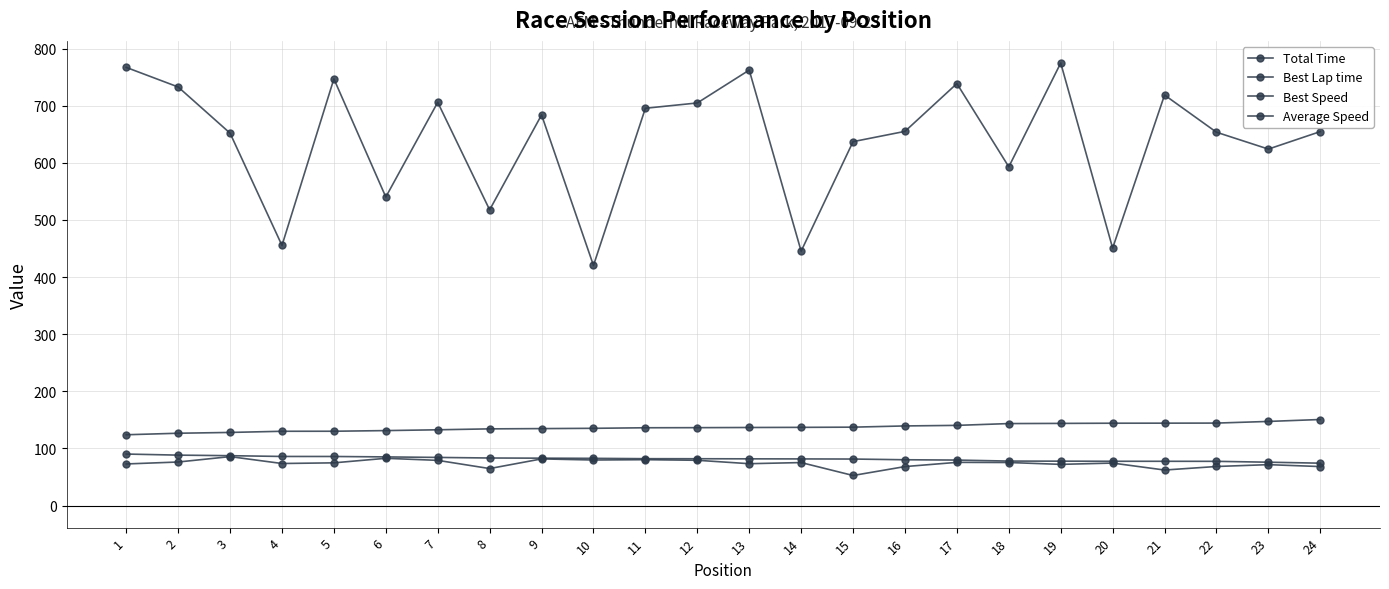

Count the number of data series in this chart.

4